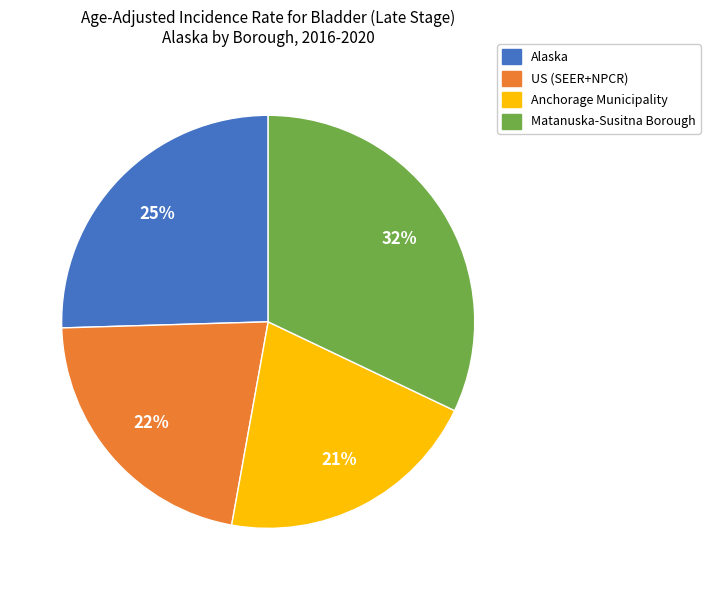

How many slices are in this pie chart?

4